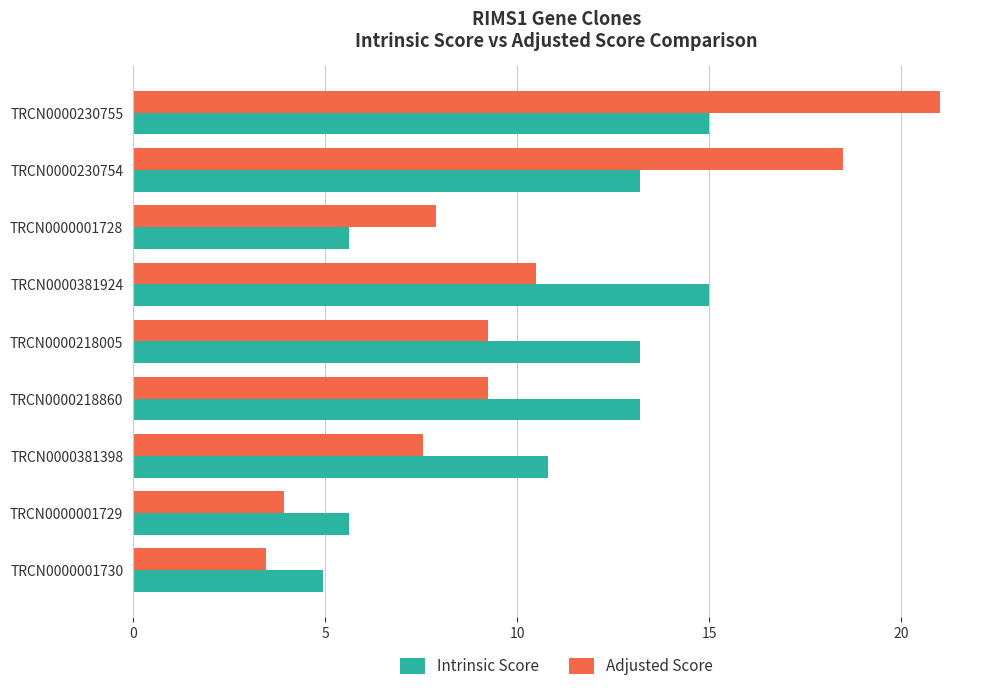

At which label does Adjusted Score reach its peak?

TRCN0000230755